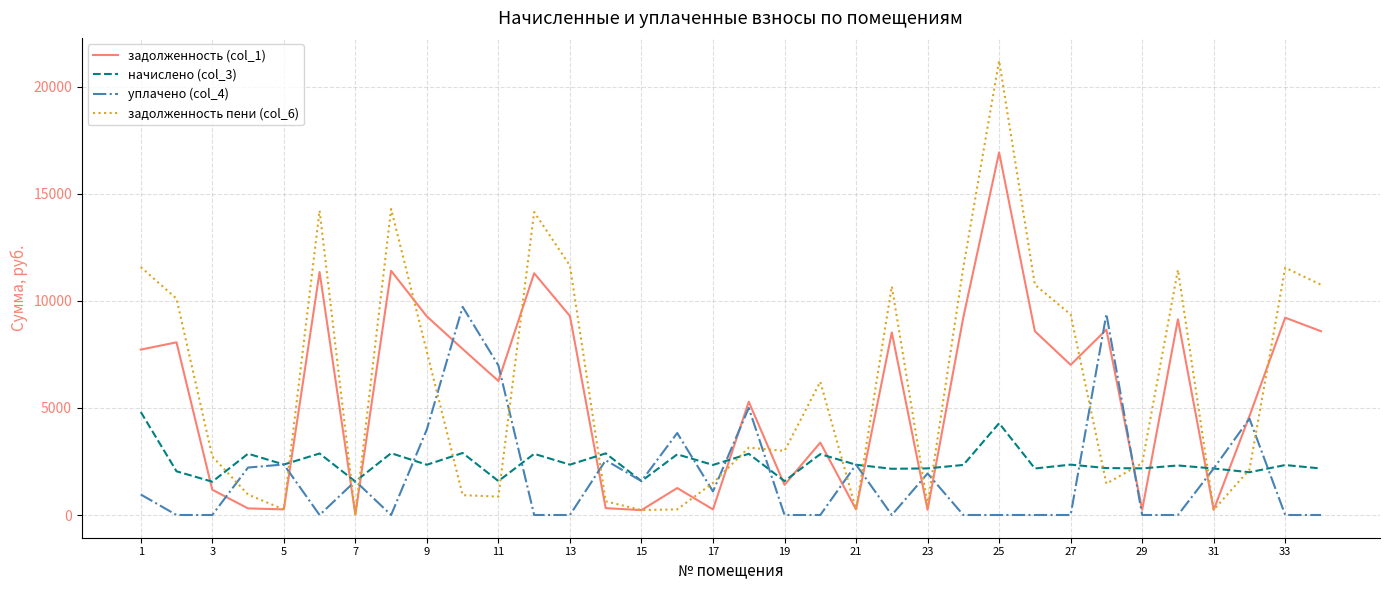

Which series ends up on top after the final intersection of уплачено (col_4) and задолженность пени (col_6)?

задолженность пени (col_6)